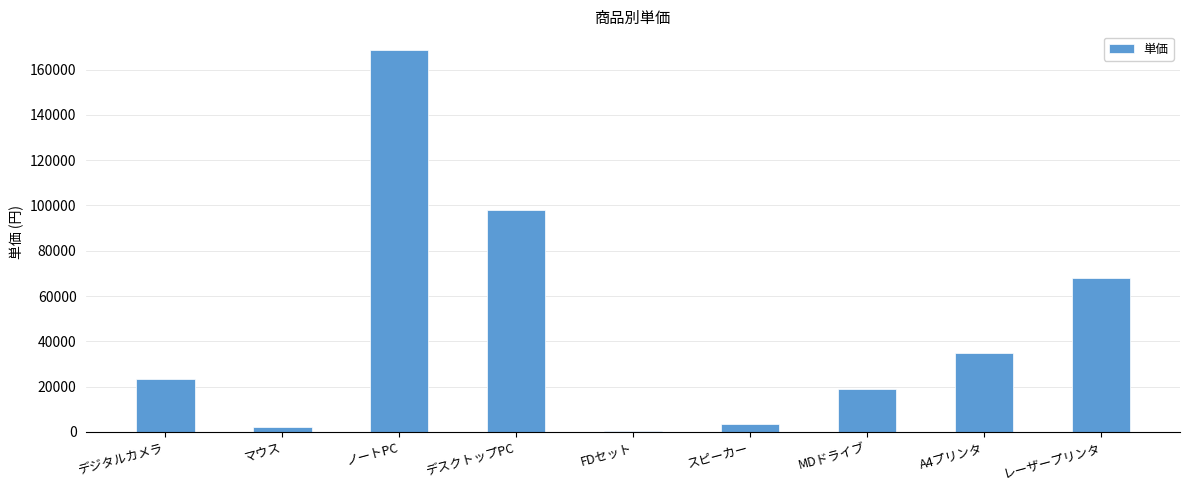

The chart shows a value of 19000 at MDドライブ. True or false?

True